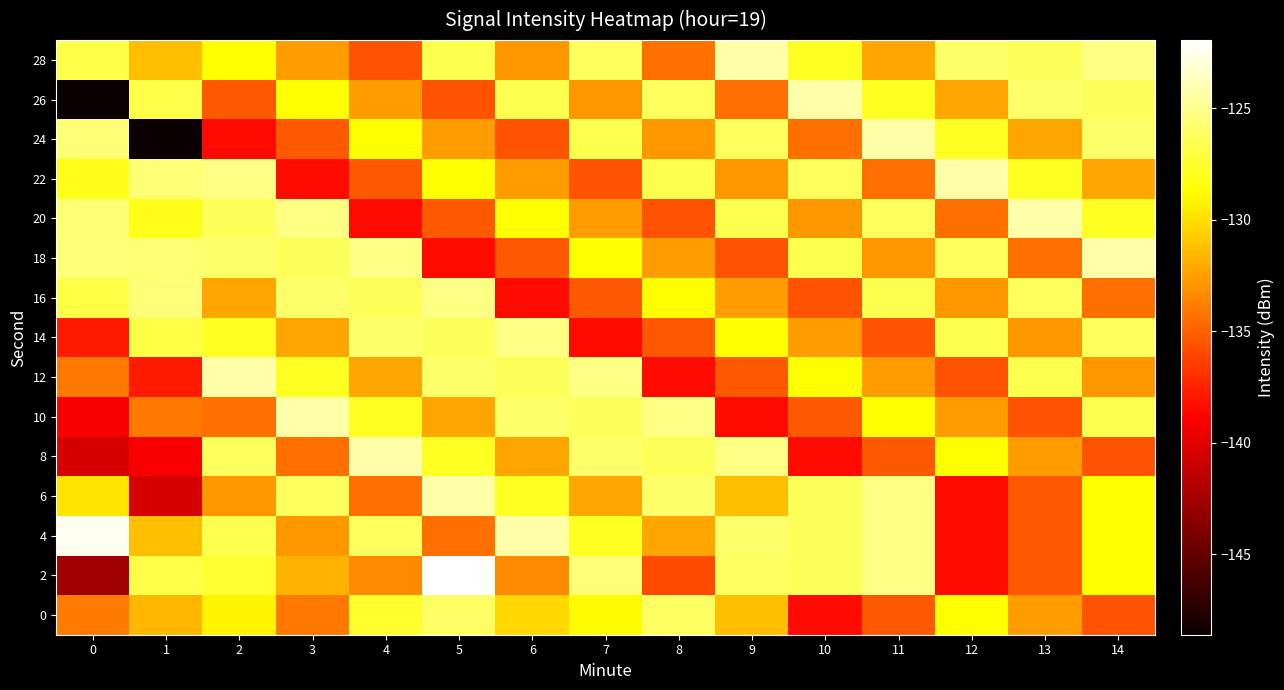

Between 2 and 1, which is larger?

2